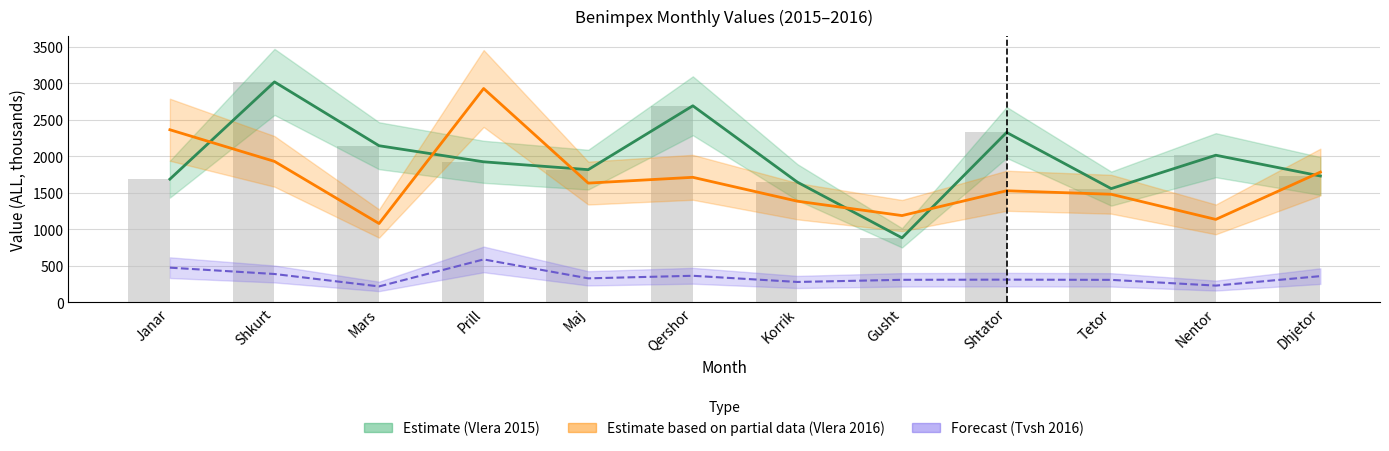

What is the label of the 2nd bar from the left?

Shkurt